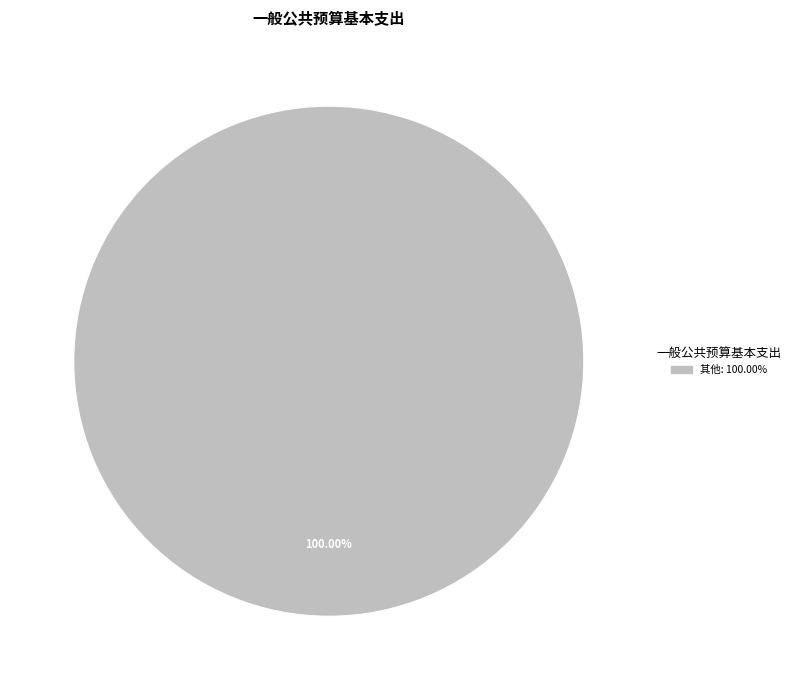

Does any single category account for the majority?

Yes